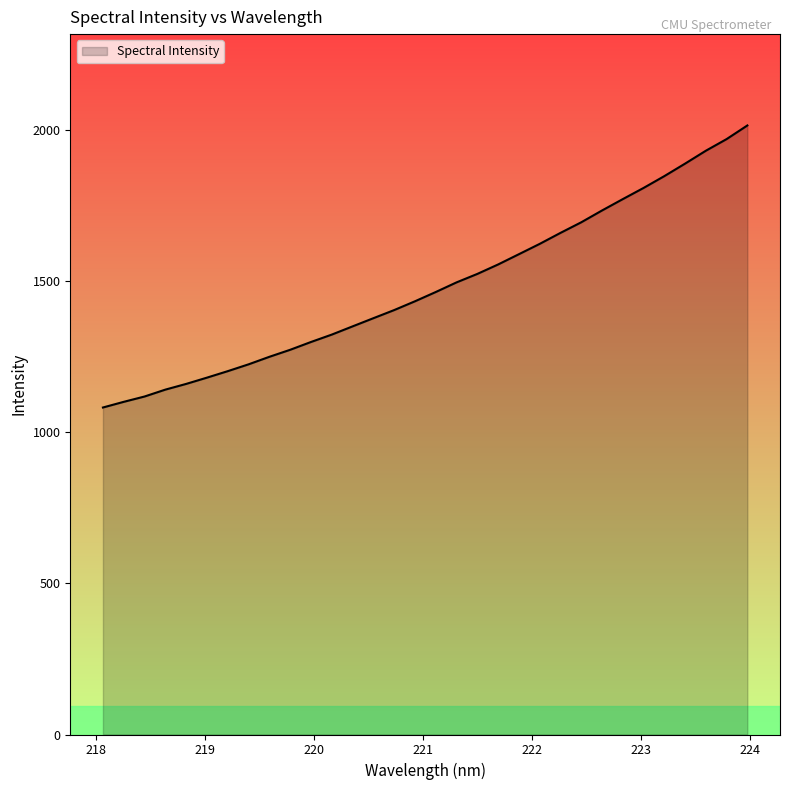

Count the number of data series in this chart.

1